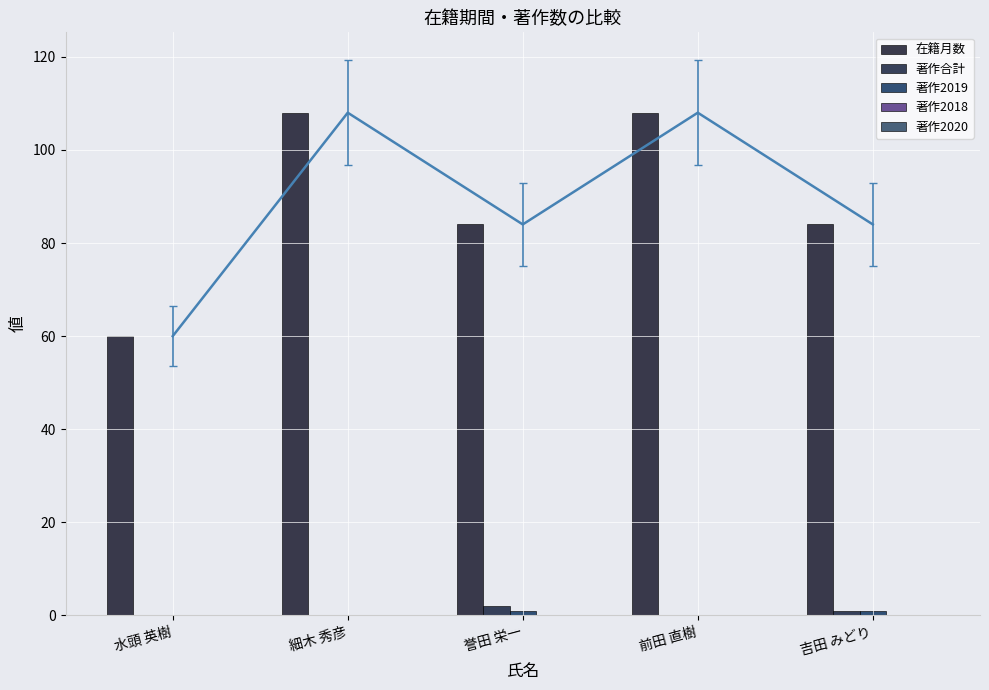

What are all the series names shown in the legend?

在籍月数, 著作合計, 著作2019, 著作2018, 著作2020